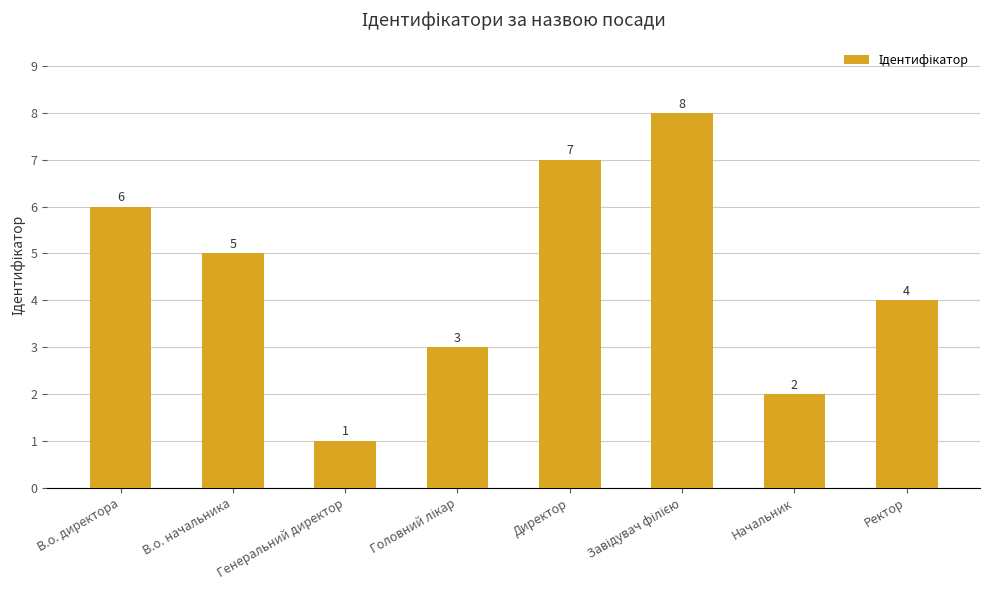

How many categories are shown in the chart?

8